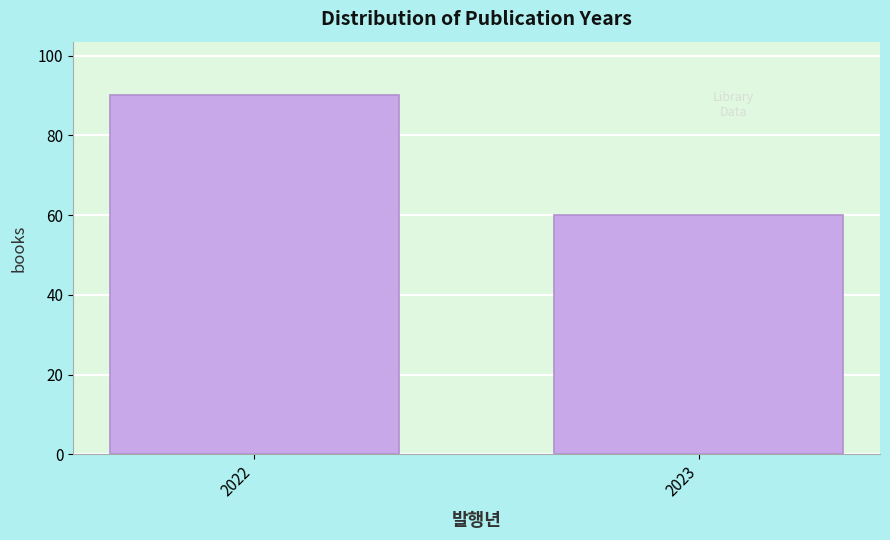

Reading right to left, what are all the values shown in this chart?

60	90